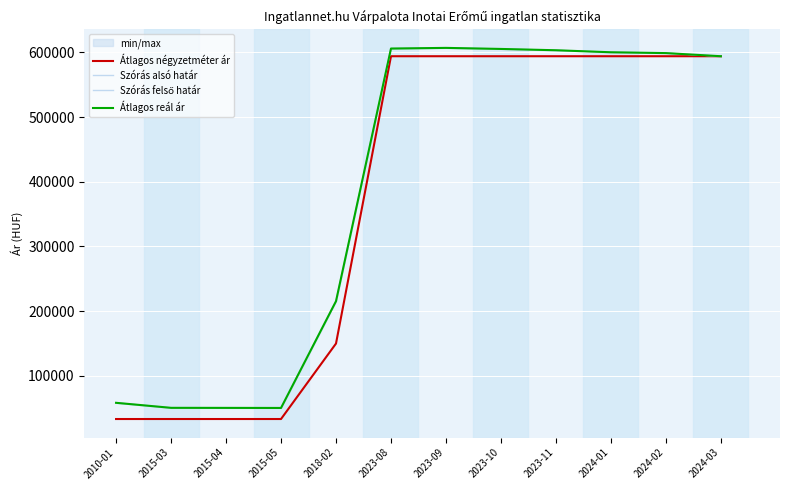

What is the minimum value for Átlagos reál ár?

50427